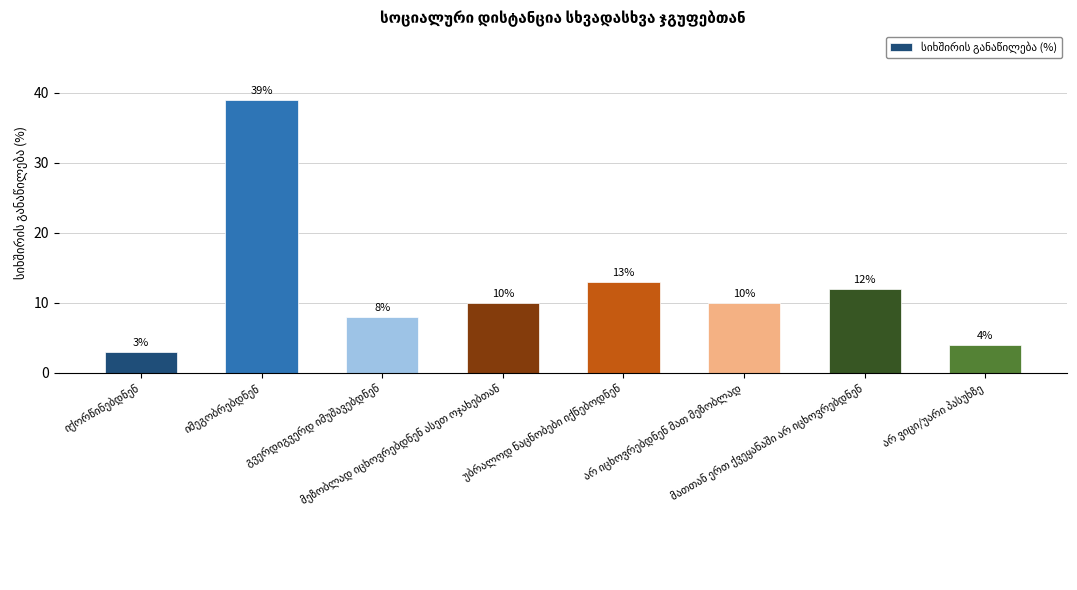

What is the value of the 8th bar from the left?

4